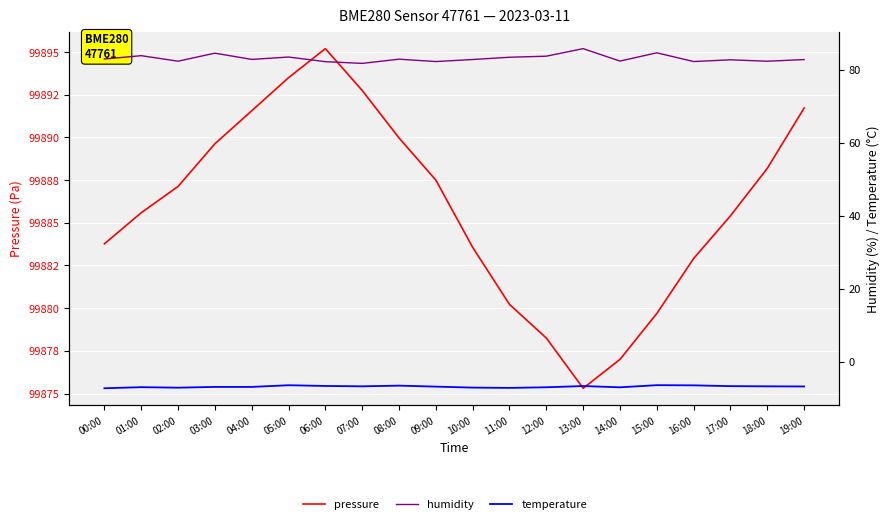

How many interior local valleys does the pressure series have?

1